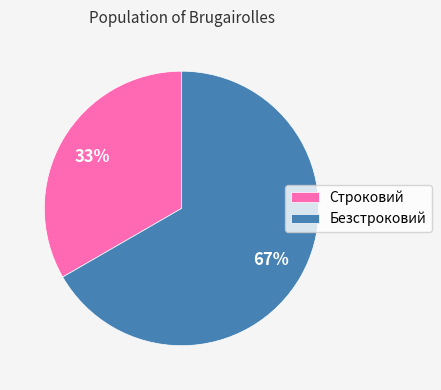

The Строковий slice represents 33% of the pie. True or false?

True